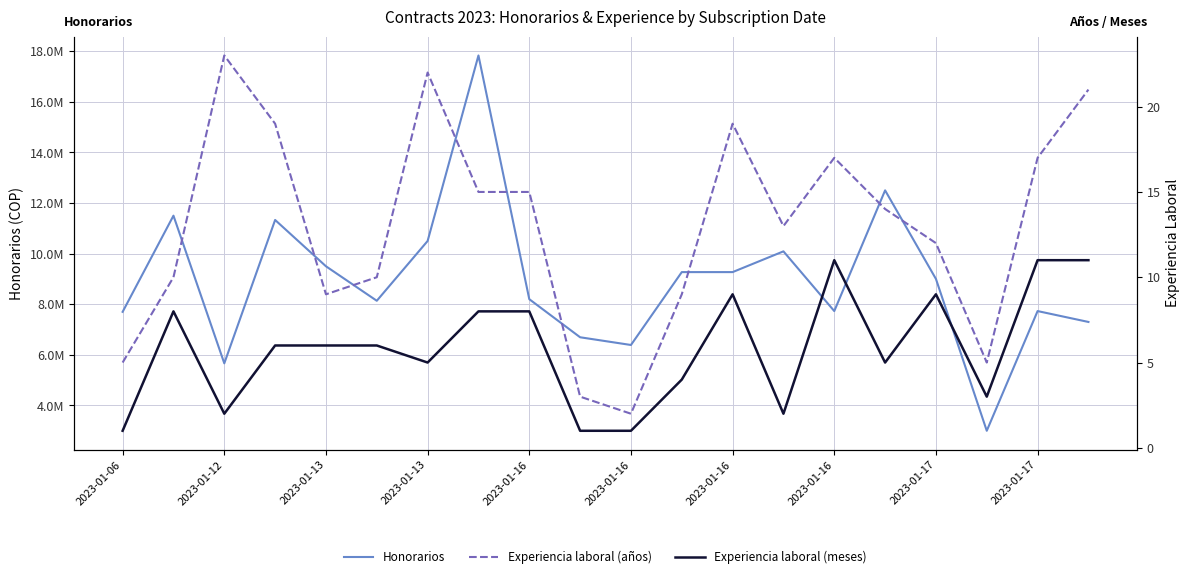

True or false: Honorarios has more than 2 interior local peaks.

True